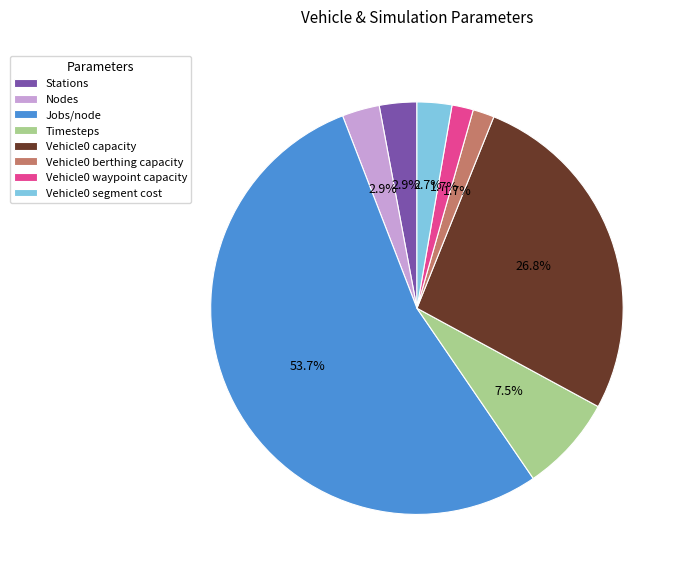

How many slices are in this pie chart?

8